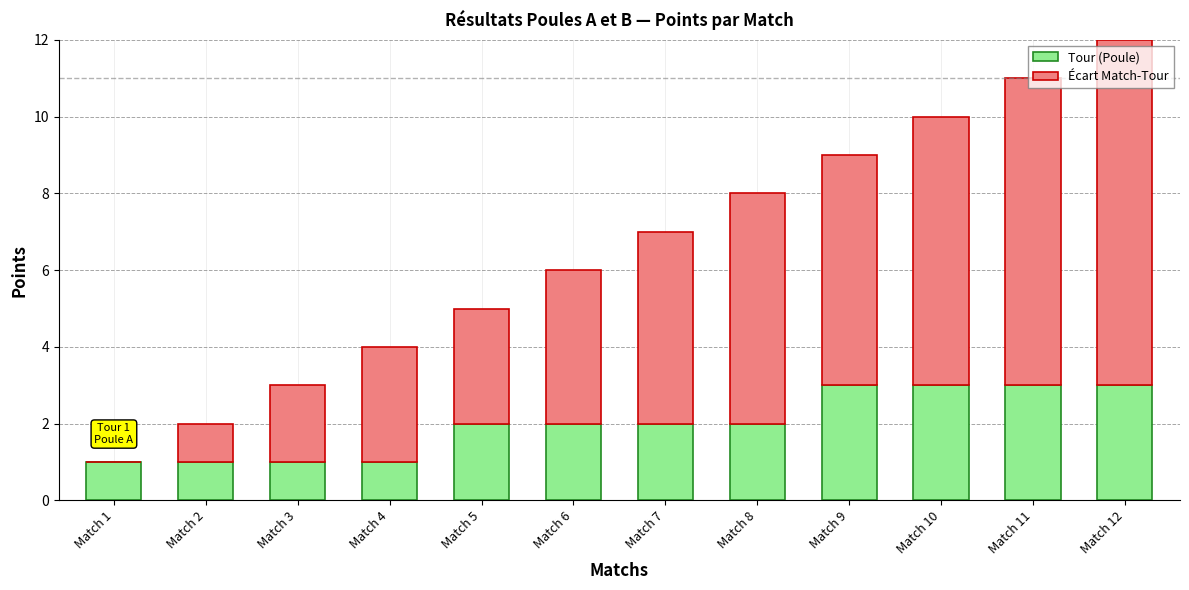

At which category is the sum across all series the highest?

Match 12